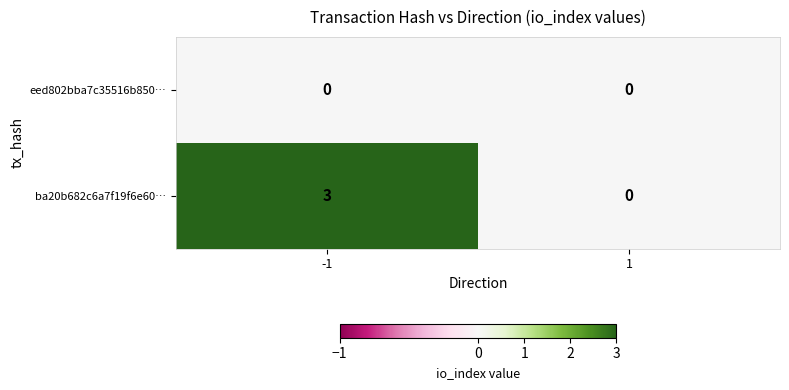

How many distinct data groups are displayed?

2